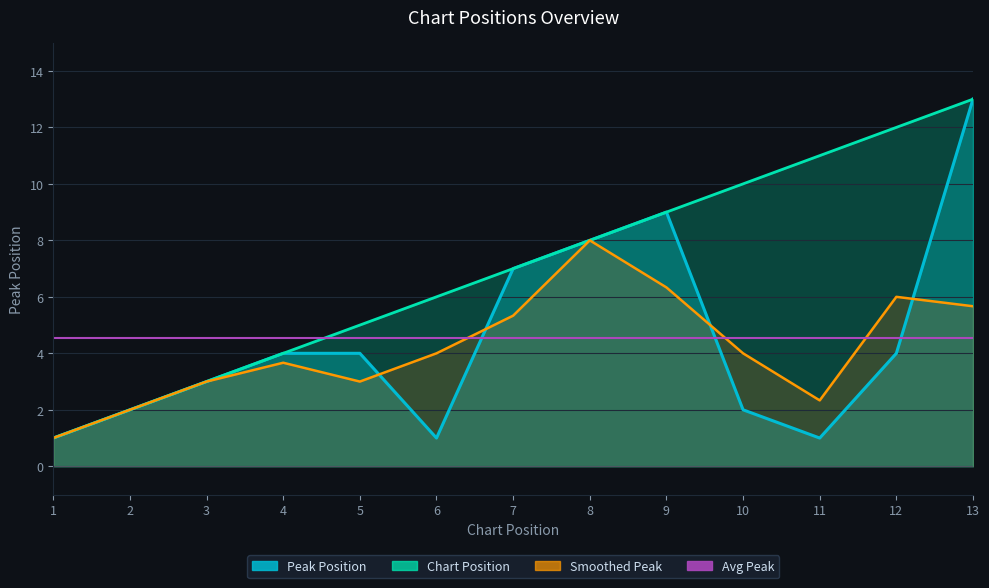

How many values are below 4?

6